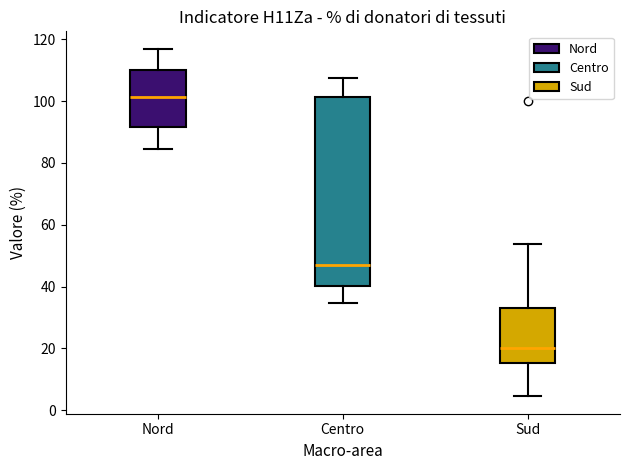

Which box is the tallest, from its lower edge to its upper edge?

Centro